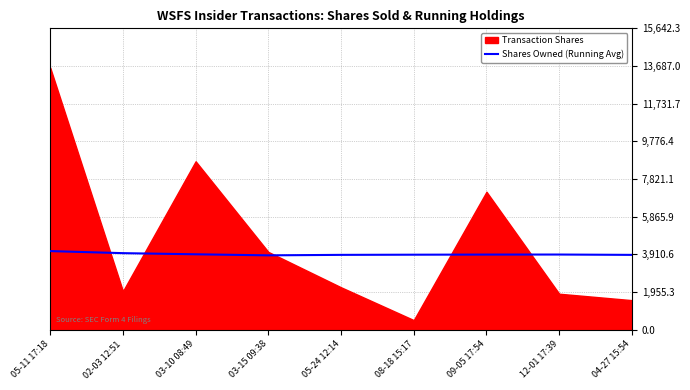

The value at 04-27 15:54 is 3883.9. True or false?

True